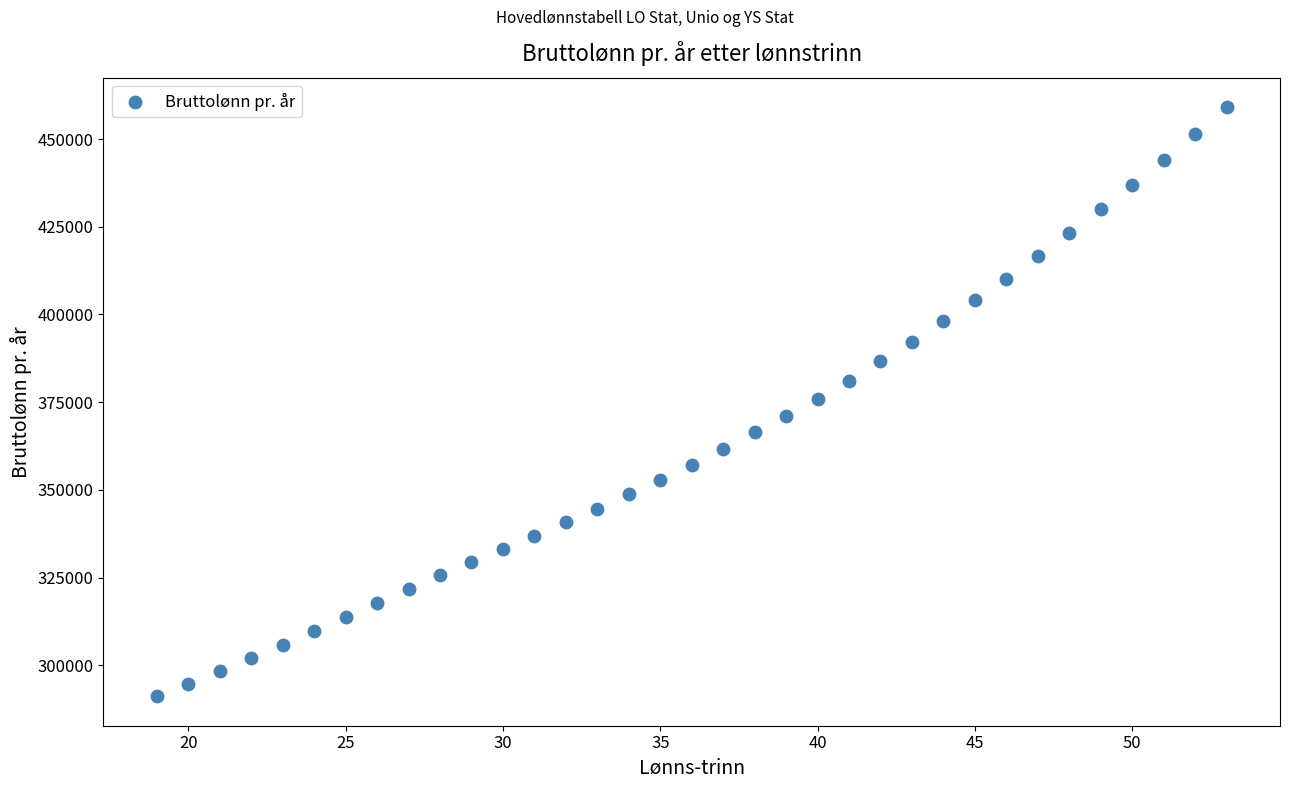

What is the range of X values (max minus min)?

34